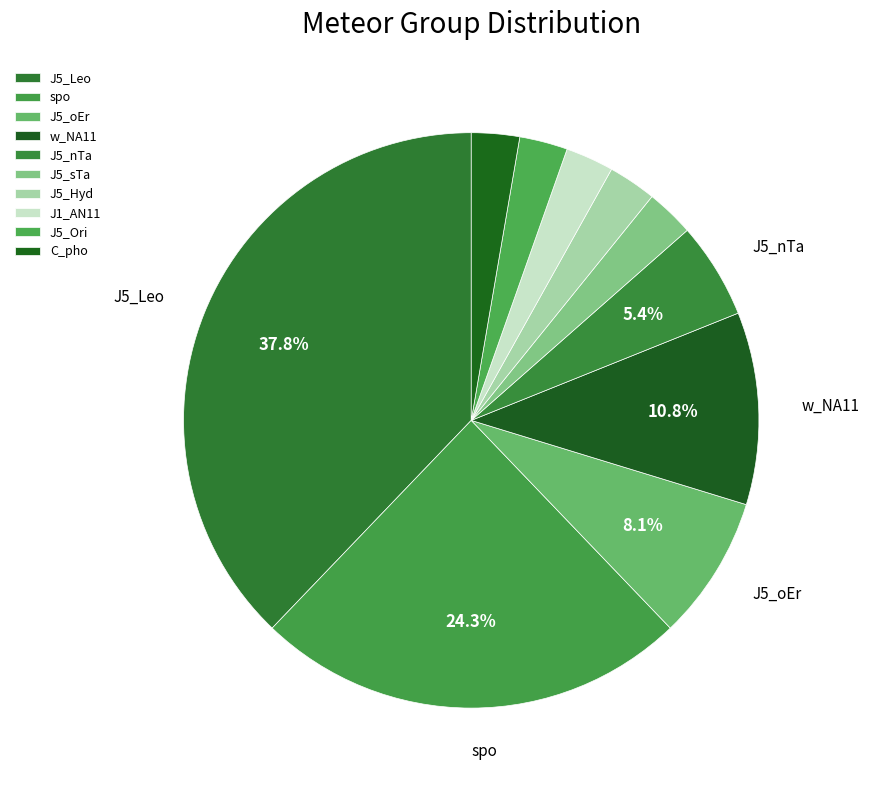

How many segments does this pie chart have?

10